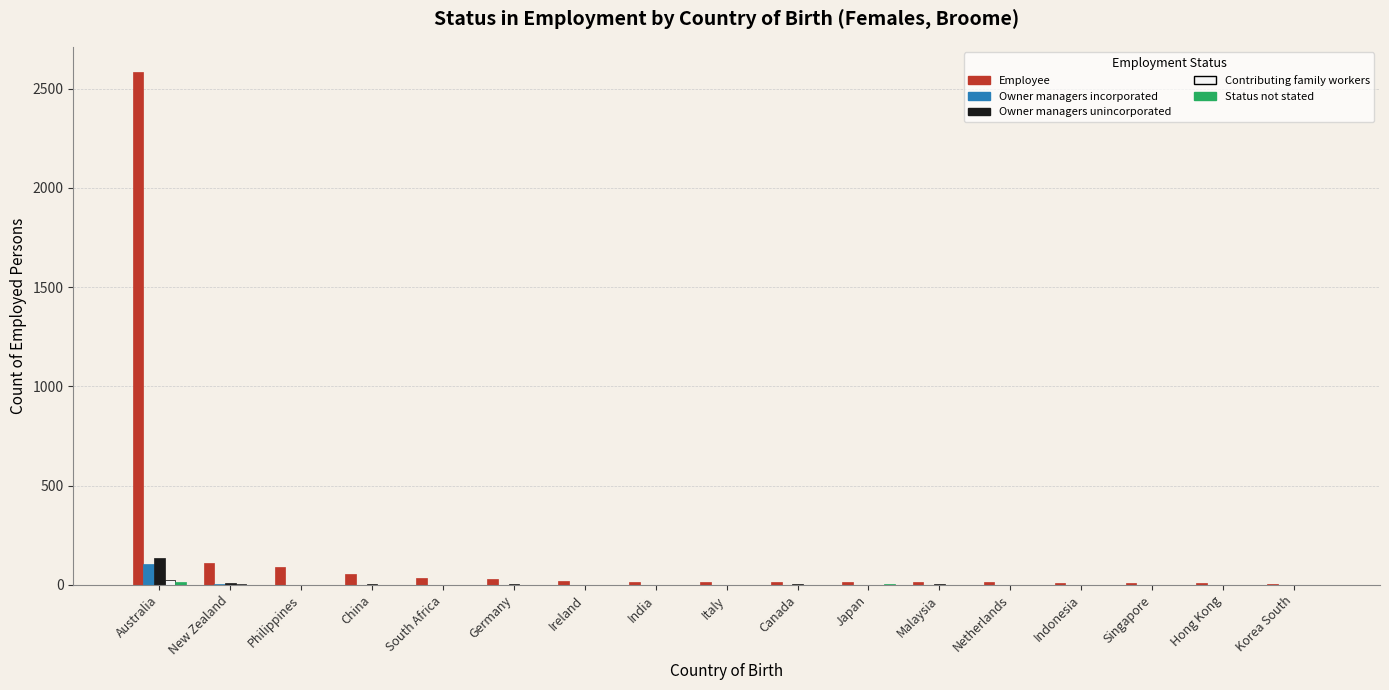

Count the number of categories in the chart.

17